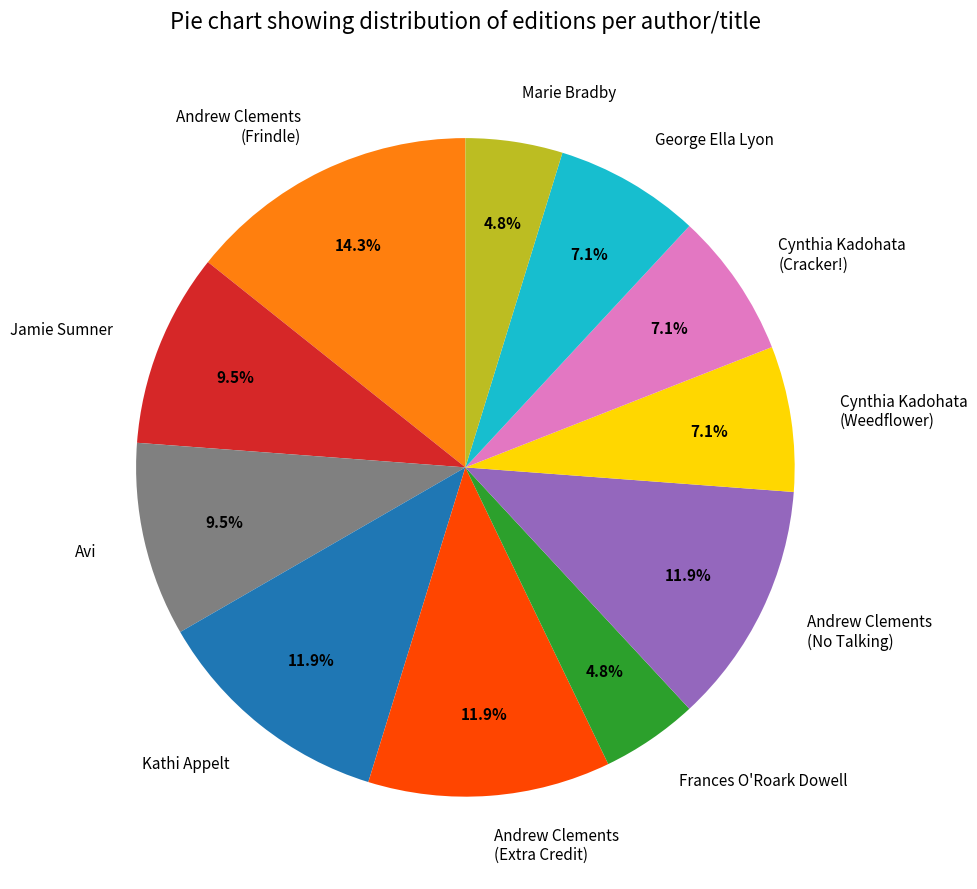

To the nearest percent, what is the average slice percentage?

9%